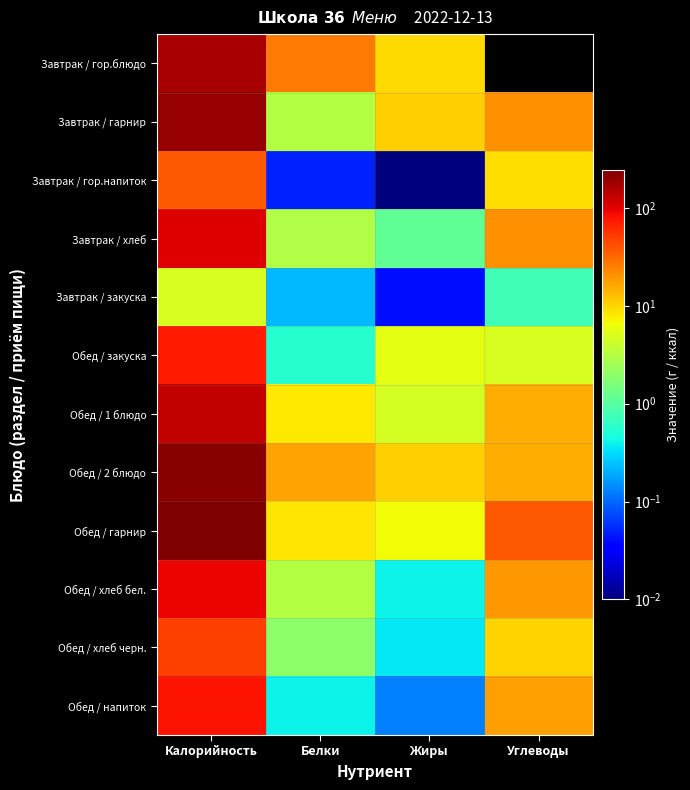

How many distinct data groups are displayed?

12